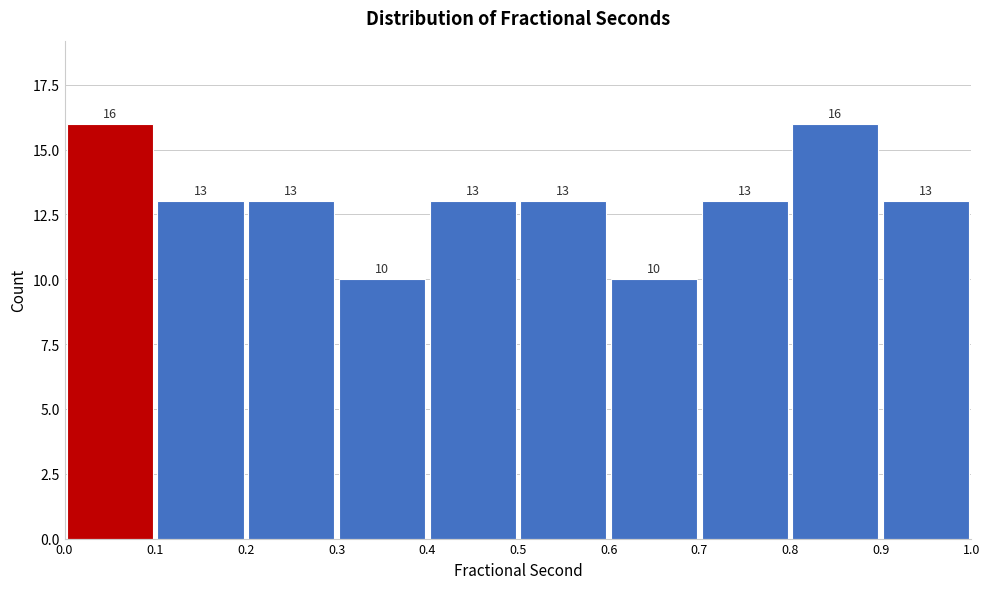

Reading left to right, transcribe this chart: for each bar, give the range it covers on the x-axis and its height.

0.0 to 0.1: 16
0.1 to 0.2: 13
0.2 to 0.3: 13
0.3 to 0.4: 10
0.4 to 0.5: 13
0.5 to 0.6: 13
0.6 to 0.7: 10
0.7 to 0.8: 13
0.8 to 0.9: 16
0.9 to 1.0: 13